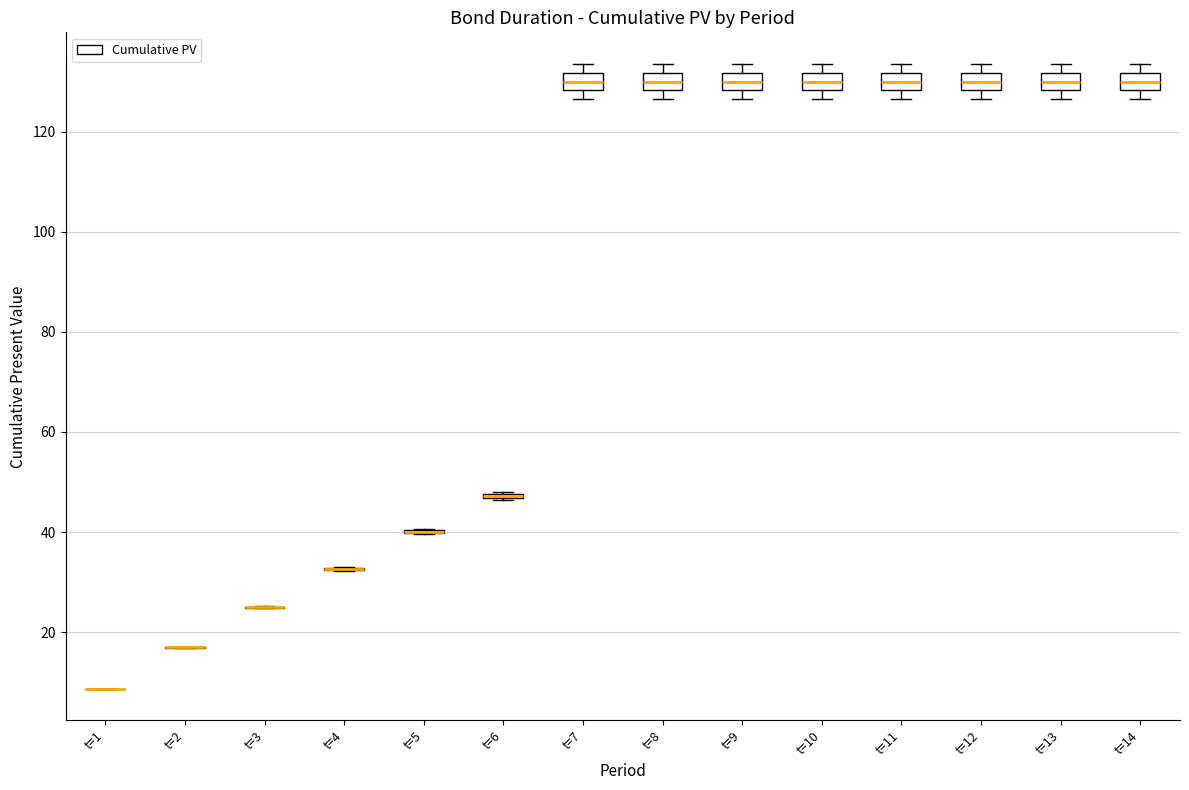

Reading left to right, read every box against the y-axis: the position of its median line, the range the box covers, and the ends of its whiskers. The values are not printed on the chart, so give them approximately, as read against the axis.

t=1: box collapsed to a line at 8, whiskers 8 to 8
t=2: box collapsed to a line at 16, whiskers 16 to 18
t=3: box collapsed to a line at 24, whiskers 24 to 26
t=4: box collapsed to a line at 32, whiskers 32 to 34
t=5: box collapsed to a line at 40, whiskers 40 to 40
t=6: box collapsed to a line at 48, whiskers 46 to 48
t=7: median 130, box 128 to 132, whiskers 126 to 134
t=8: median 130, box 128 to 132, whiskers 126 to 134
t=9: median 130, box 128 to 132, whiskers 126 to 134
t=10: median 130, box 128 to 132, whiskers 126 to 134
t=11: median 130, box 128 to 132, whiskers 126 to 134
t=12: median 130, box 128 to 132, whiskers 126 to 134
t=13: median 130, box 128 to 132, whiskers 126 to 134
t=14: median 130, box 128 to 132, whiskers 126 to 134